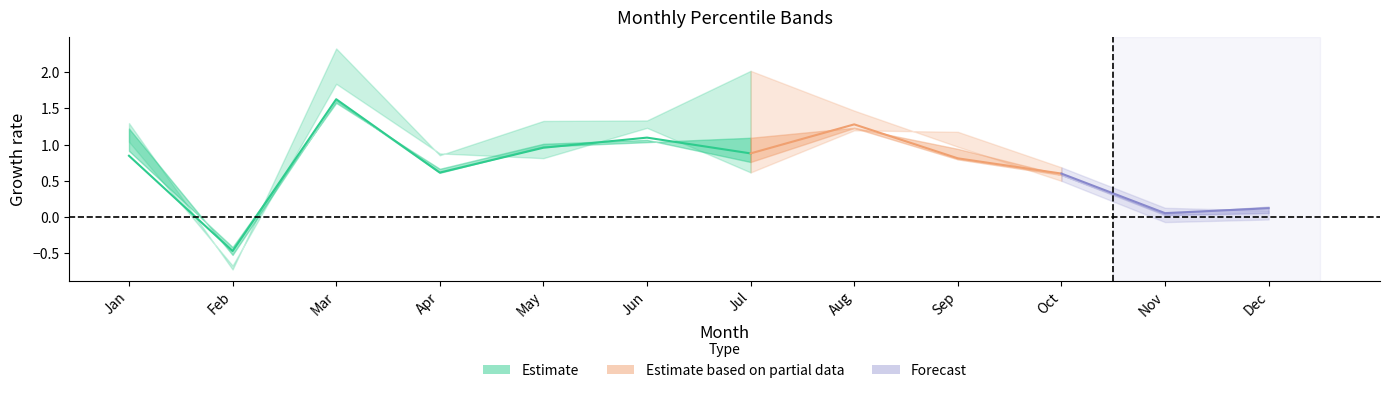

At which category does pct75 reach its first local peak?

Mar